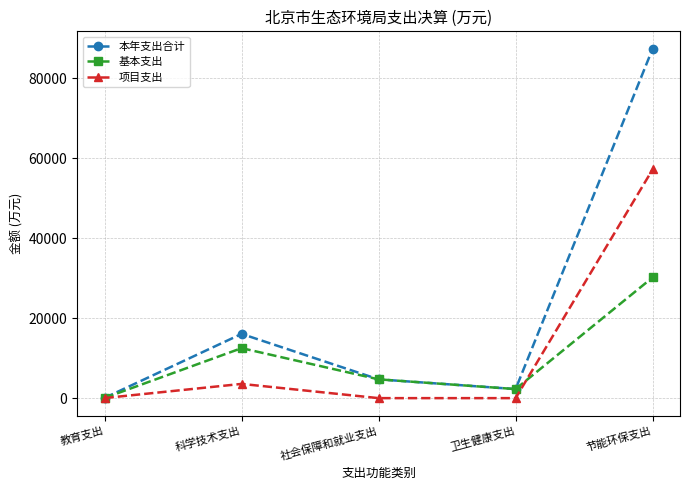

Rank the series by their maximum value, from lowest to highest.

基本支出, 项目支出, 本年支出合计